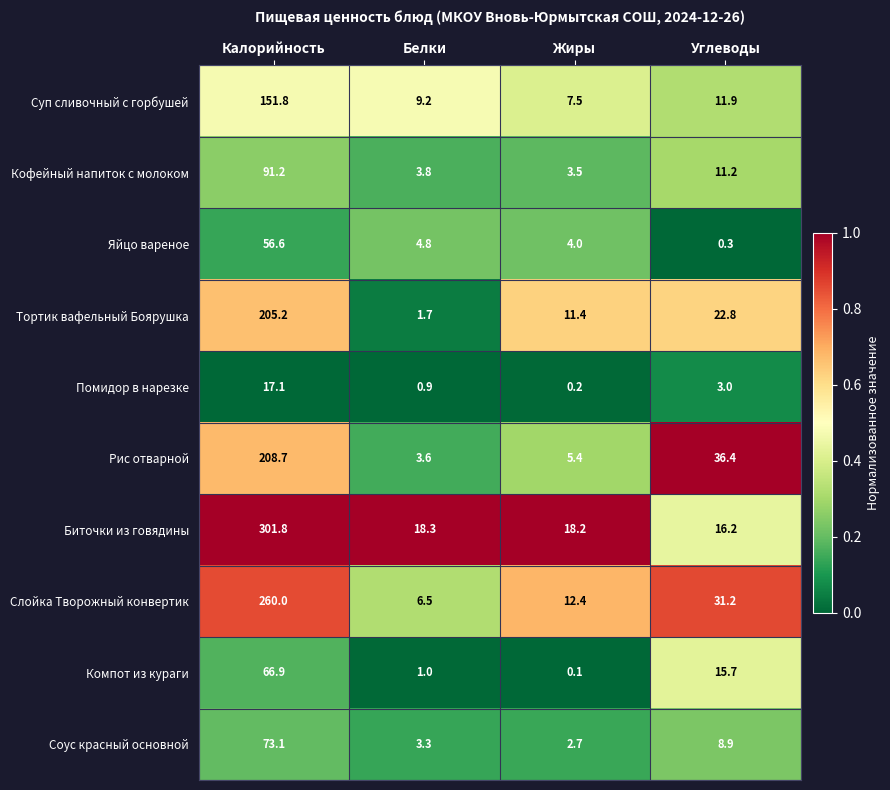

How many series are shown in this chart?

10